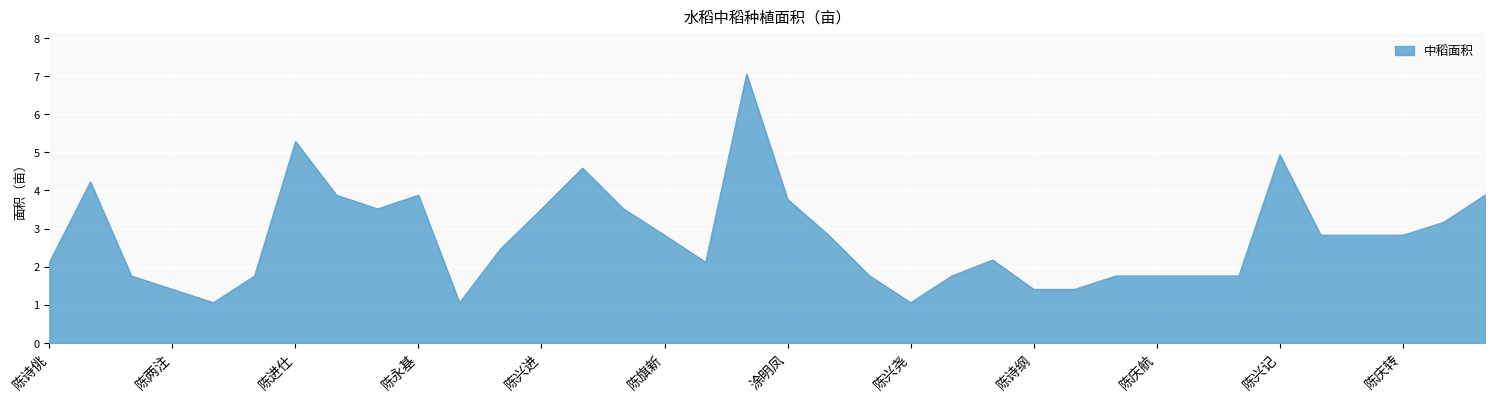

What is the difference between the maximum and minimum values?

6.0